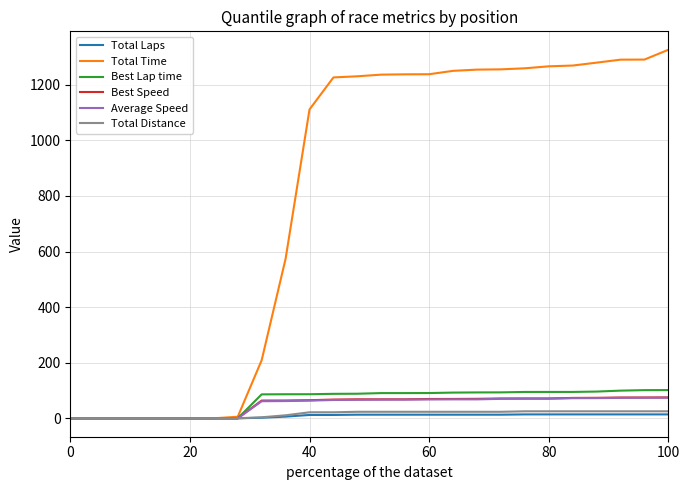

Which series has the largest total across all categories?

Total Time